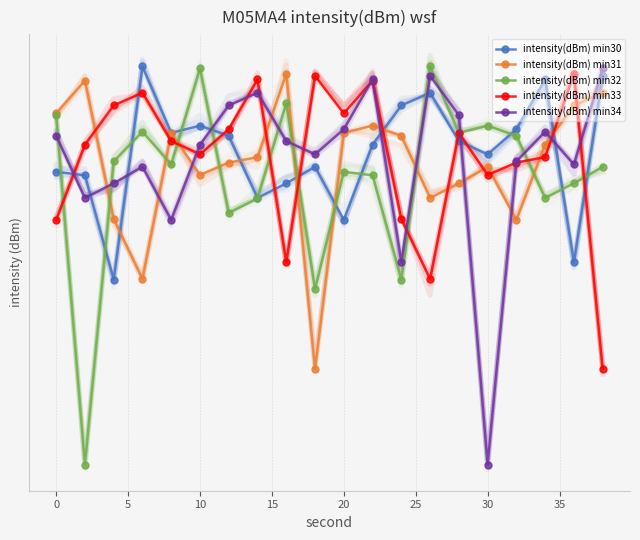

The intensity(dBm) min30 series shows -127.9 at 25. True or false?

True